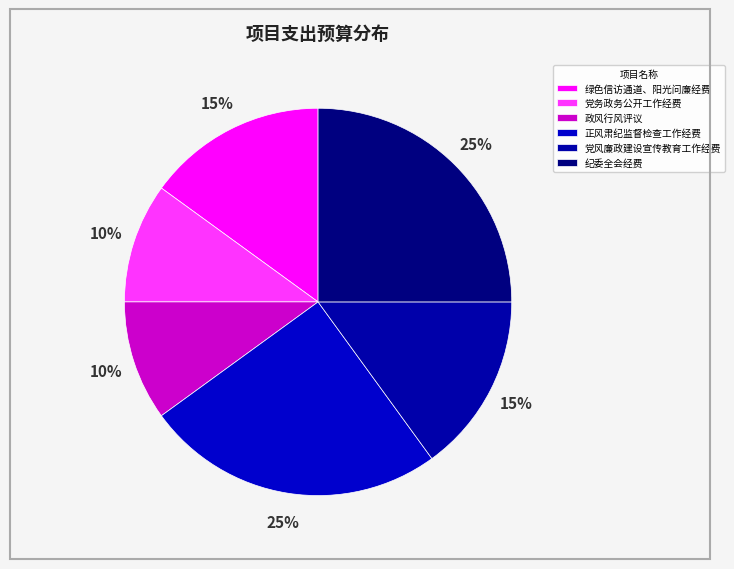

How much of the chart is everything except 正风肃纪监督检查工作经费?

75.0%